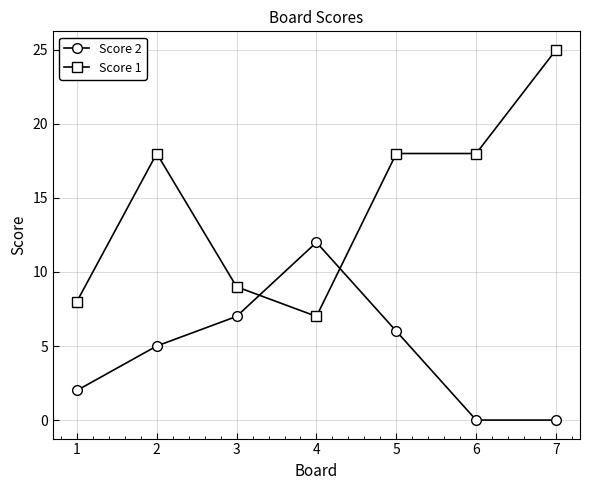

What are all the series names shown in the legend?

Score 2, Score 1